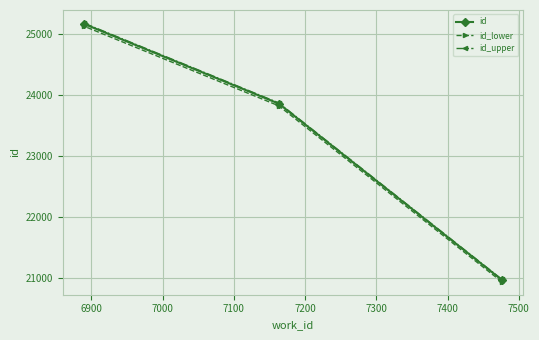

Which series has the widest spread of values?

id_upper